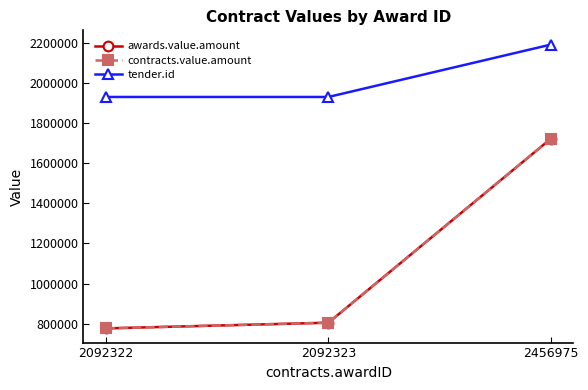

Is this an area chart (filled region under the line)?

No